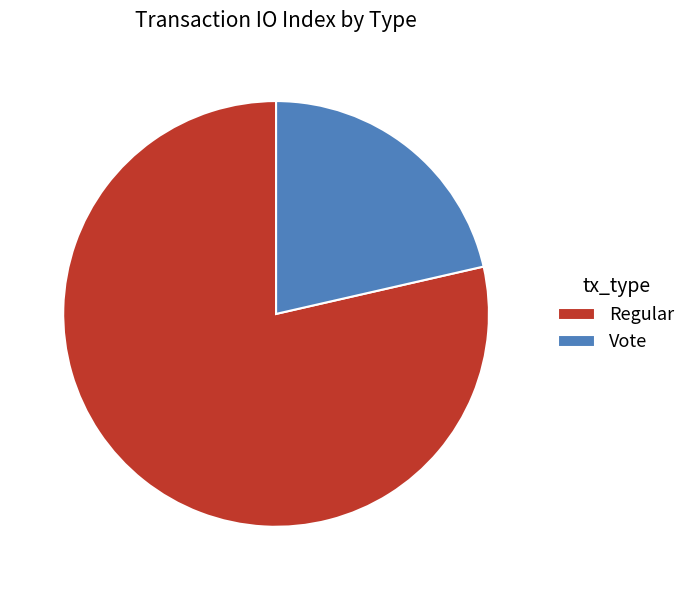

Rank the categories by value from highest to lowest.

Regular, Vote